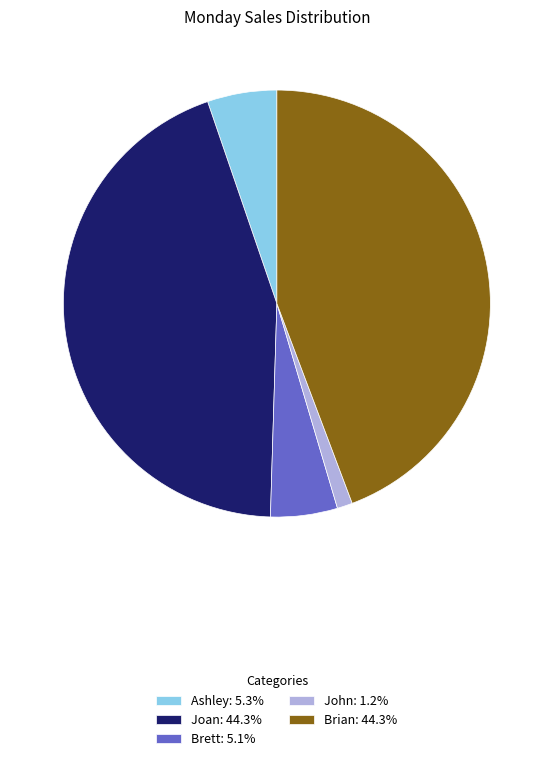

True or false: Ashley accounts for 13% of the total.

False